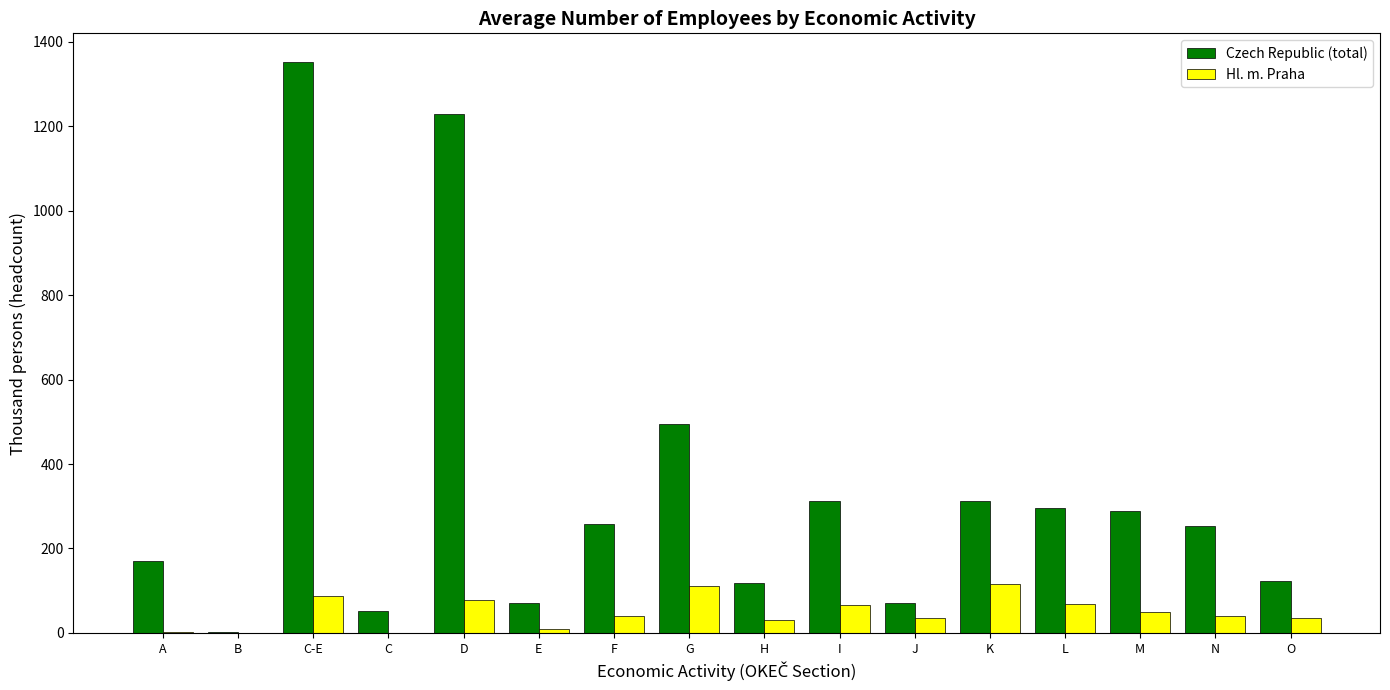

Is it true that Czech Republic (total) equals 52.8 at C?

True